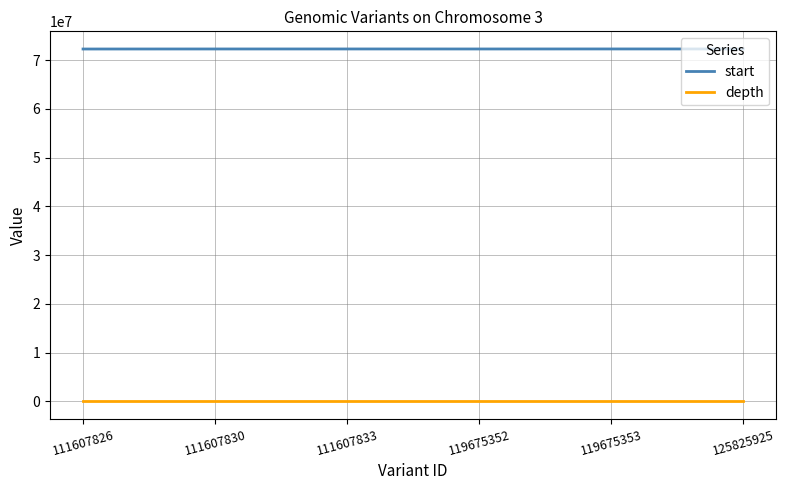

True or false: depth and start cross at least once.

False